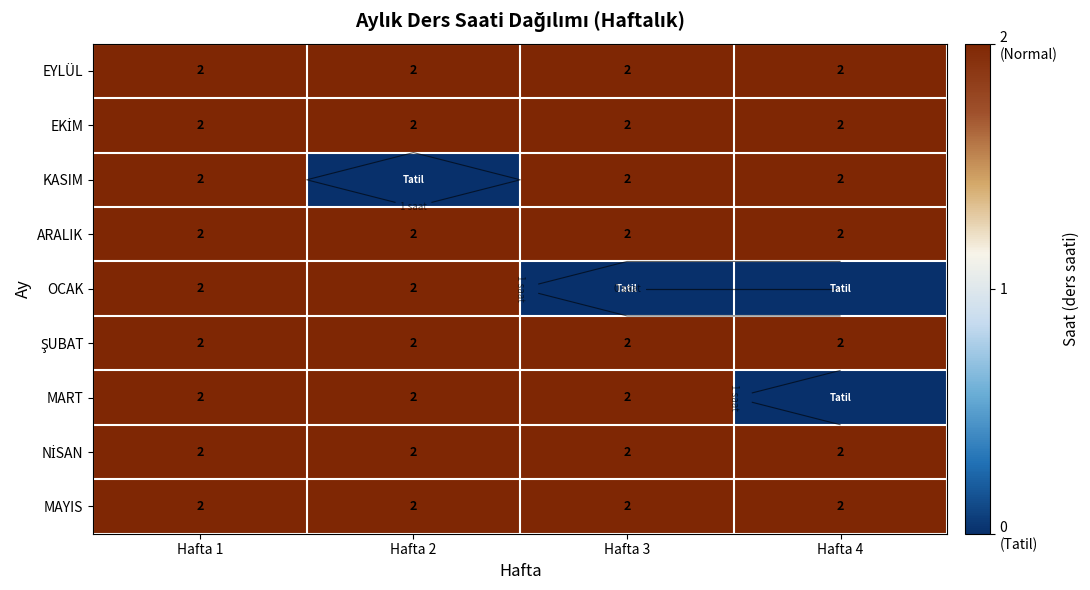

Which category has the lowest value across all series?

Hafta 2